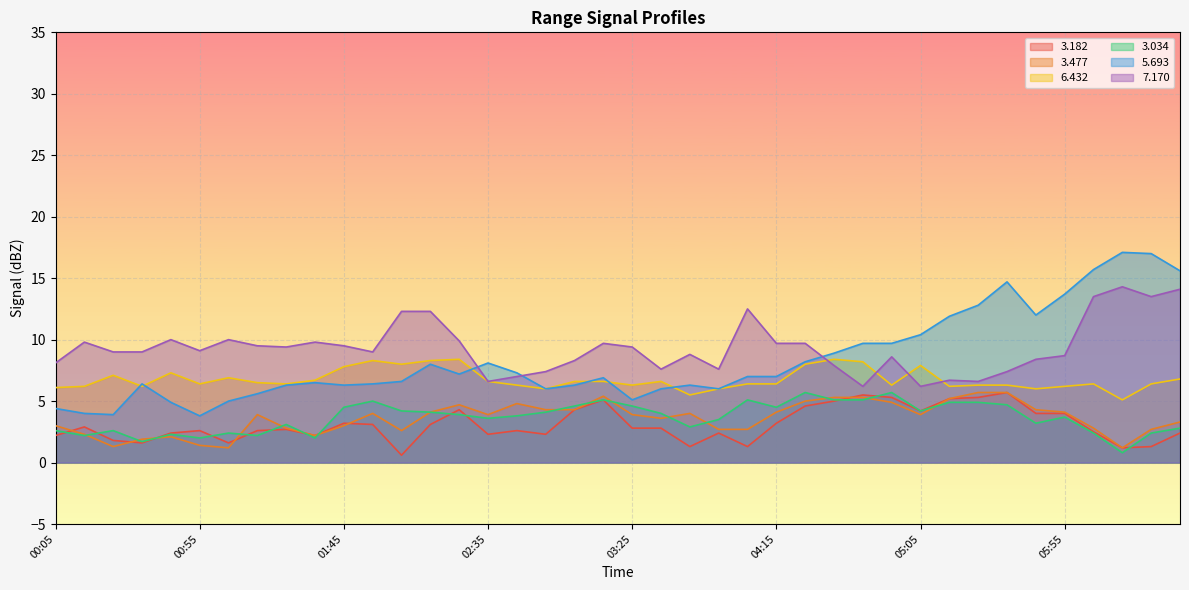

What is the total value across all series at 2010/06/26 00:35?

26.8